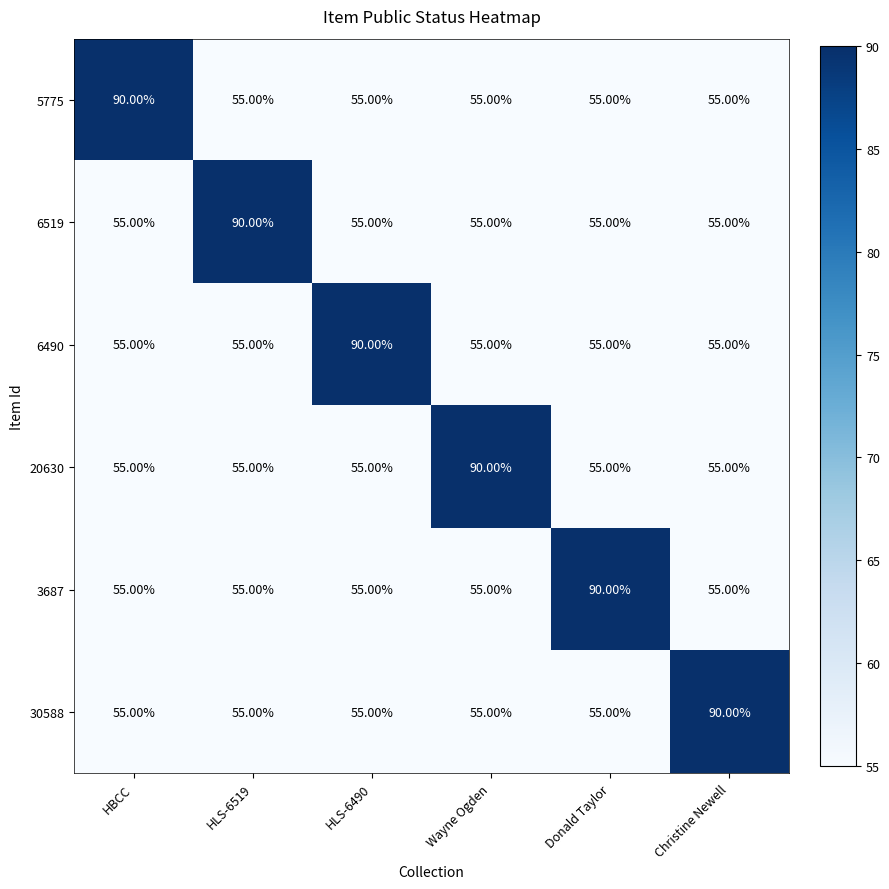

At how many categories does at least one series exceed 76?

6